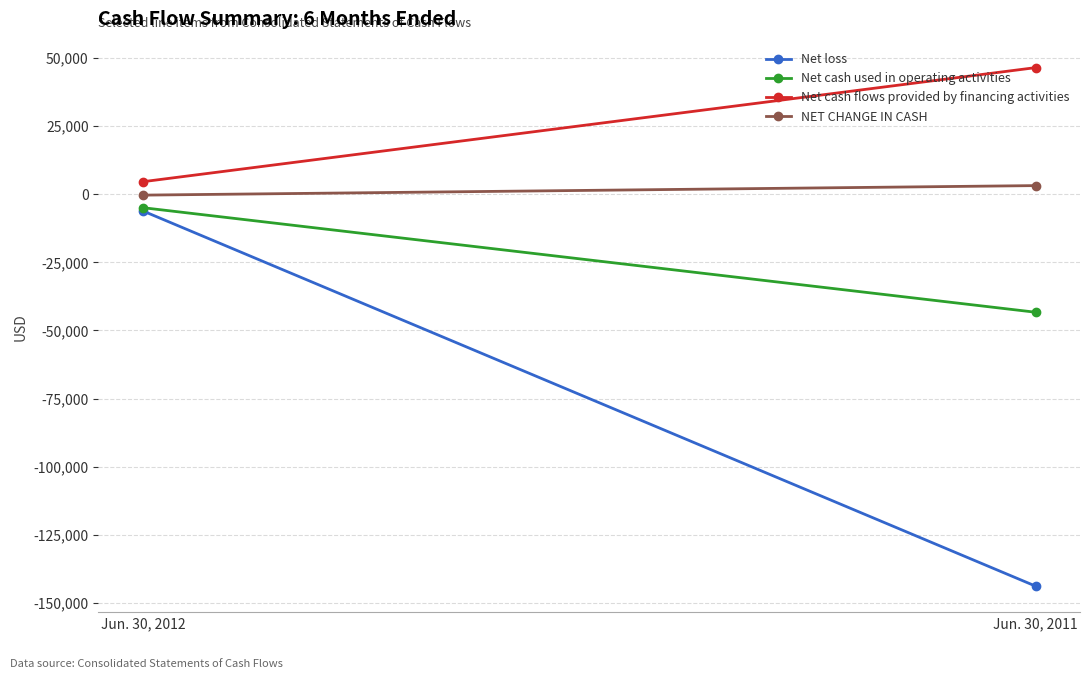

How many Net cash used in operating activities values are between -43327 and -4936?

2